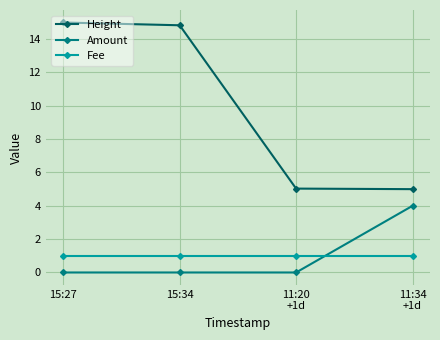

Reading left to right, transcribe all the data shown in this chart.

Height: 15:27=15.0	15:34=14.8	11:20
+1d=5.0	11:34
+1d=5.0
Amount: 15:27=0.0	15:34=0.0	11:20
+1d=0.0	11:34
+1d=4.0
Fee: 15:27=1.0	15:34=1.0	11:20
+1d=1.0	11:34
+1d=1.0